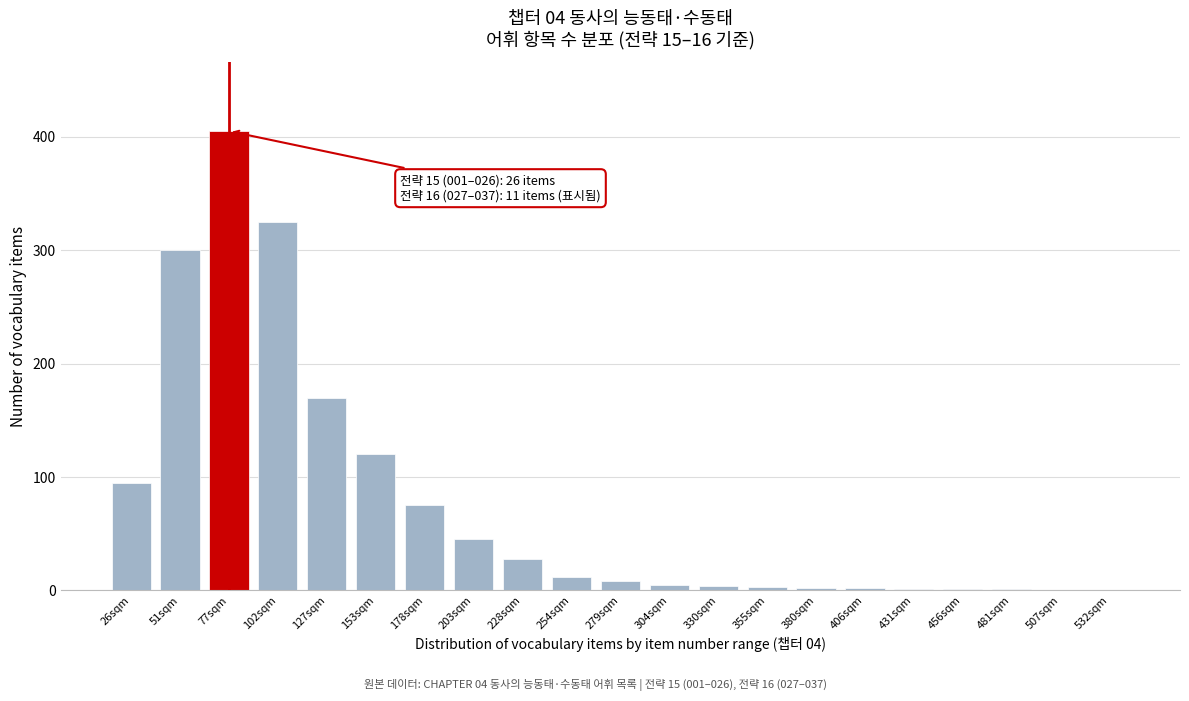

Which label corresponds to the largest value in the chart?

77sqm